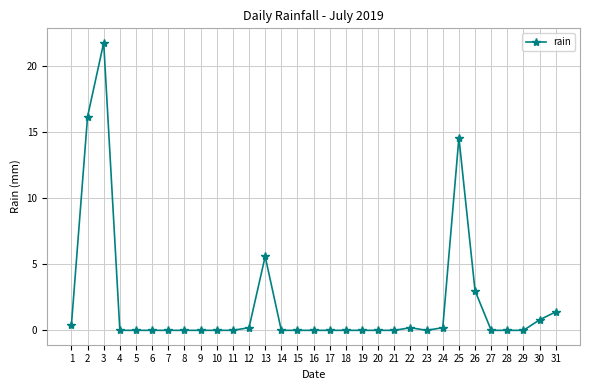

Reading right to left, transcribe all the data shown in this chart.

31=1.4	30=0.8	29=0.0	28=0.0	27=0.0	26=3.0	25=14.6	24=0.2	23=0.0	22=0.2	21=0.0	20=0.0	19=0.0	18=0.0	17=0.0	16=0.0	15=0.0	14=0.0	13=5.6	12=0.2	11=0.0	10=0.0	9=0.0	8=0.0	7=0.0	6=0.0	5=0.0	4=0.0	3=21.8	2=16.2	1=0.4